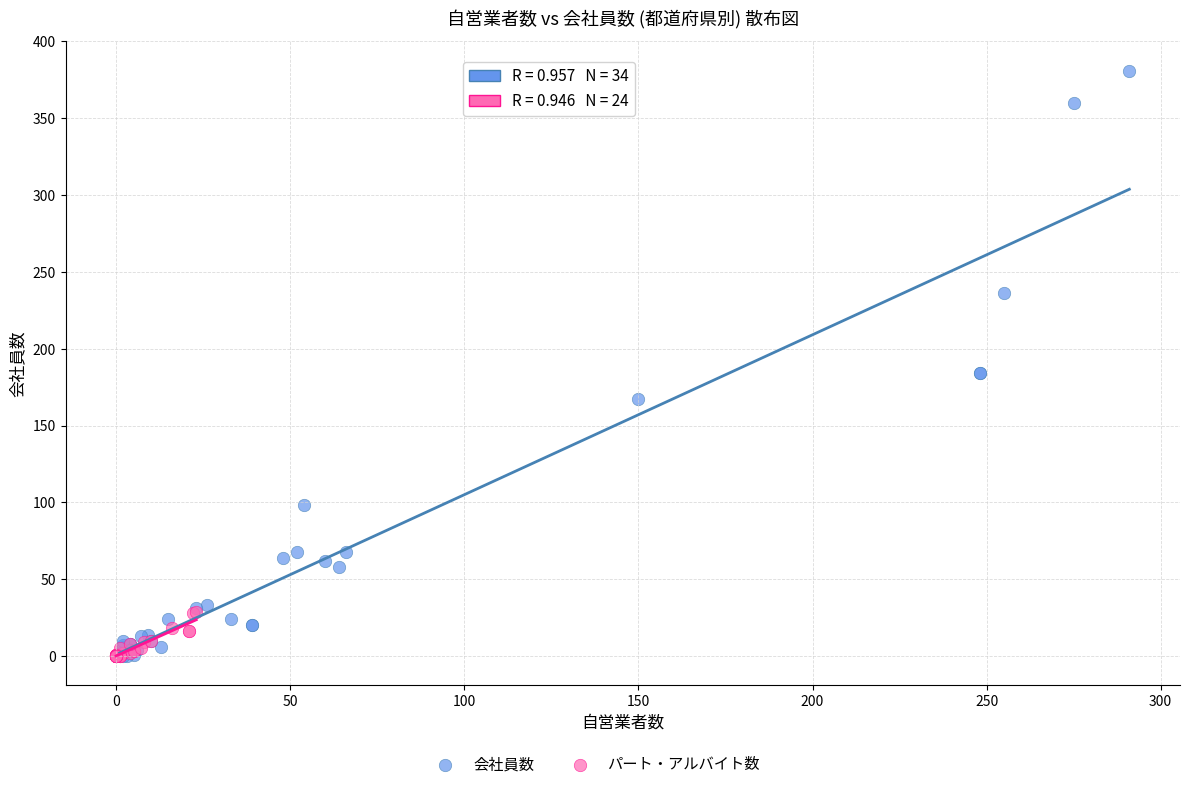

Which series contains the highest Y value?

会社員数